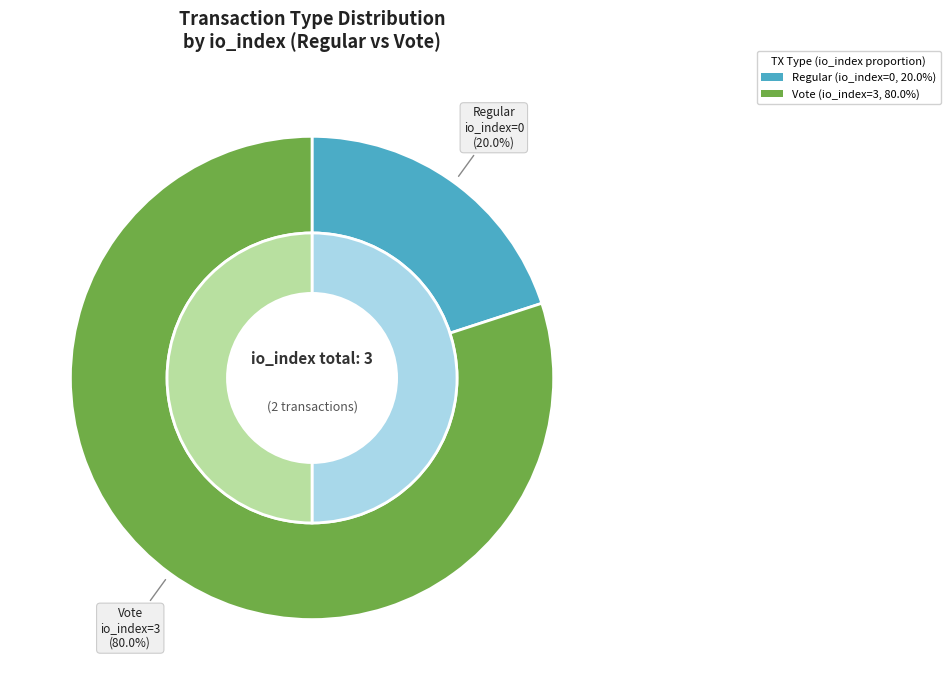

Count the number of slices in the pie.

2